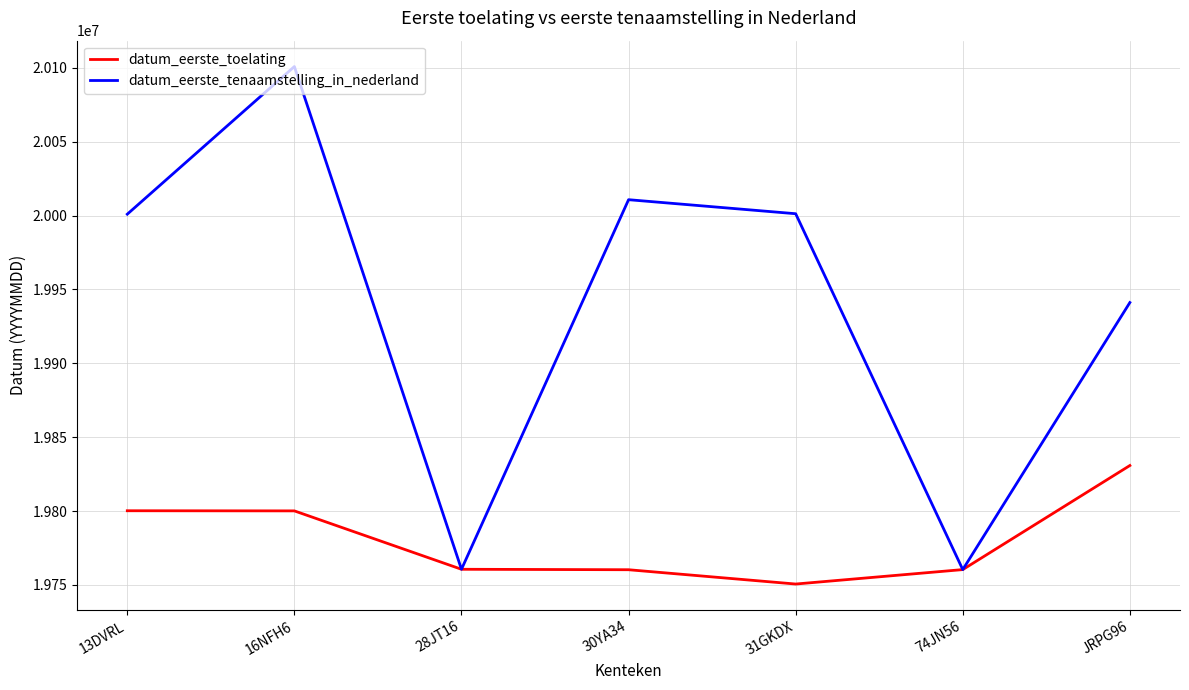

What is the total value across all series at JRPG96?

39771940